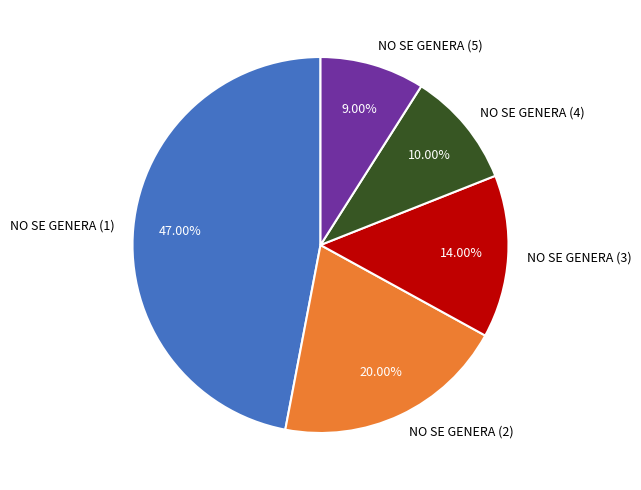

Which has a higher value, NO SE GENERA (2) or NO SE GENERA (1)?

NO SE GENERA (1)